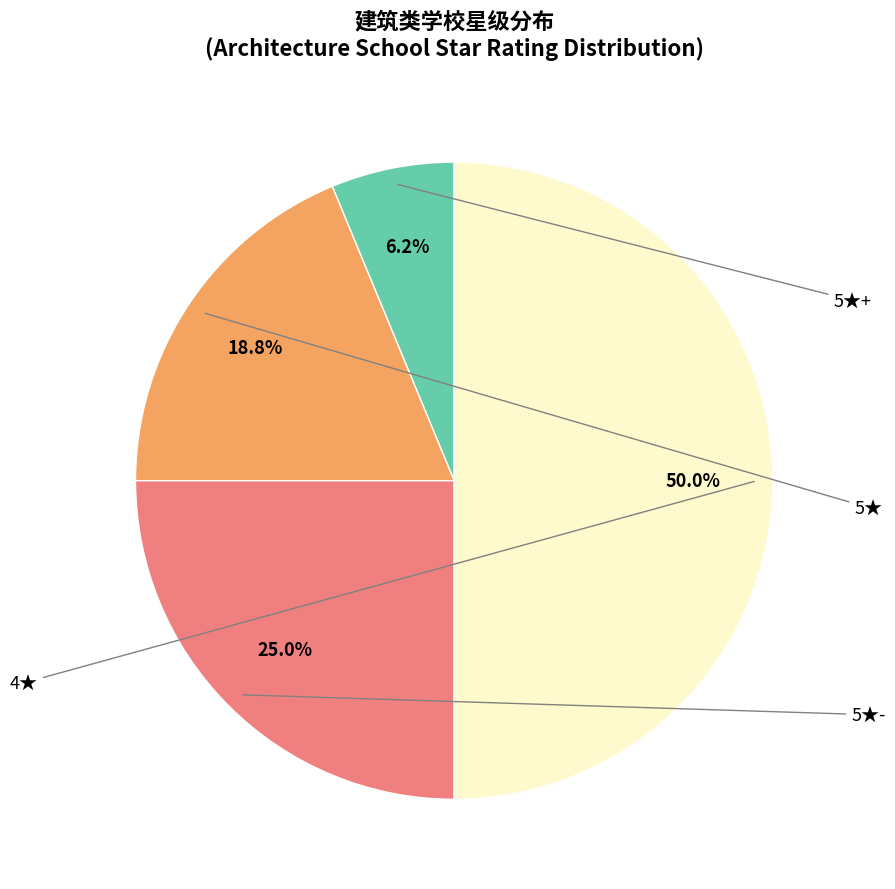

How many segments does this pie chart have?

4